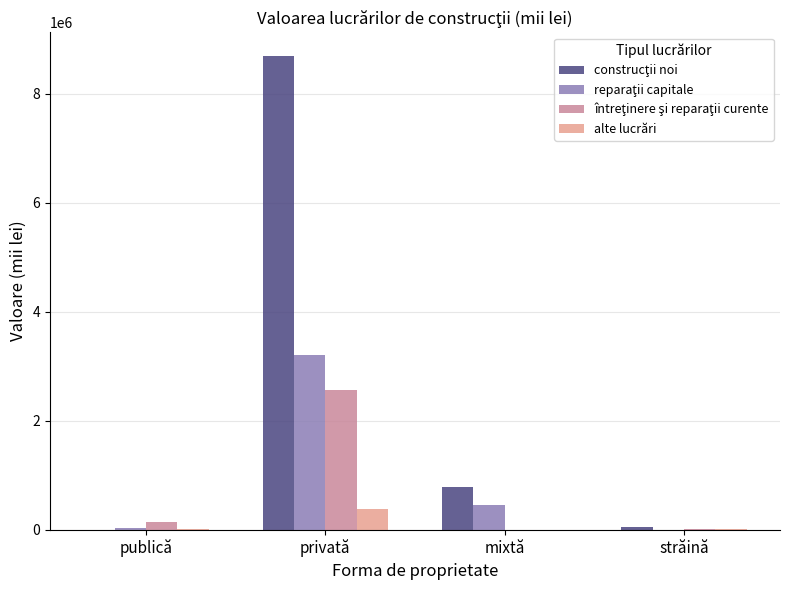

What is the maximum value shown in the chart?

8688304.5